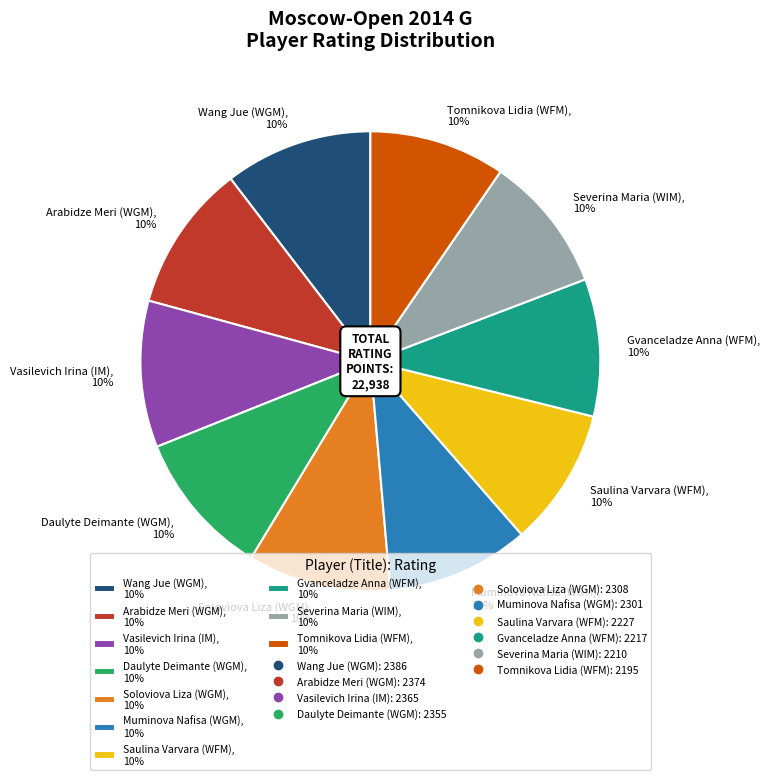

To the nearest percent, what percentage of the pie is Vasilevich Irina (IM)?

10%